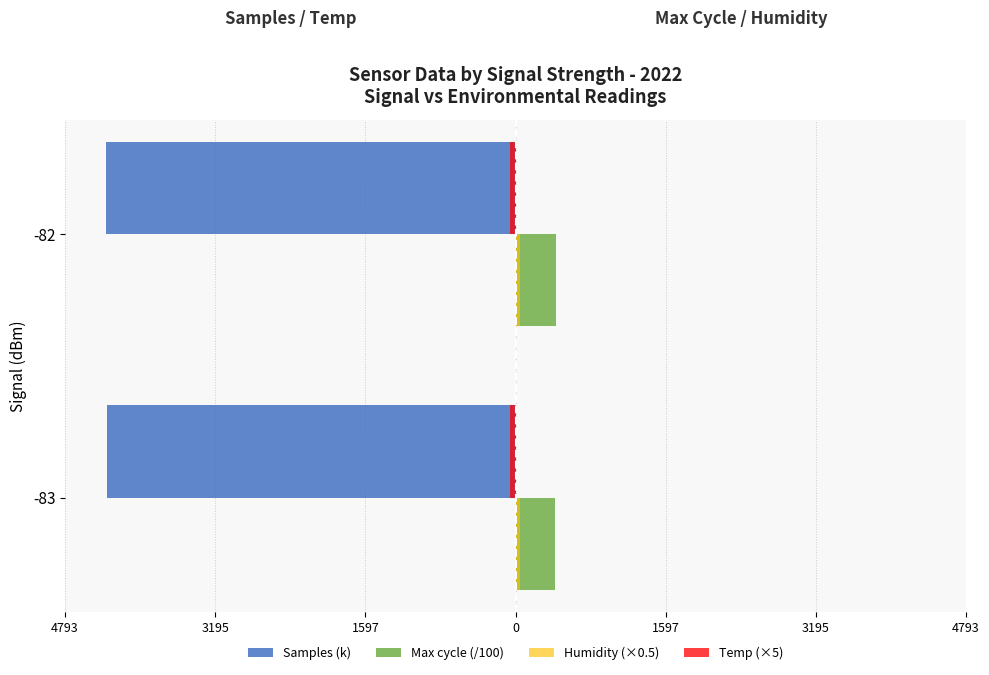

Reading right to left, what are all the values shown in this chart?

Samples (k): -4357.9	-4352.0
Max cycle (/100): 434.1	423.6
Humidity (×0.5): 49.9	49.9
Temp (×5): -59.1	-59.1